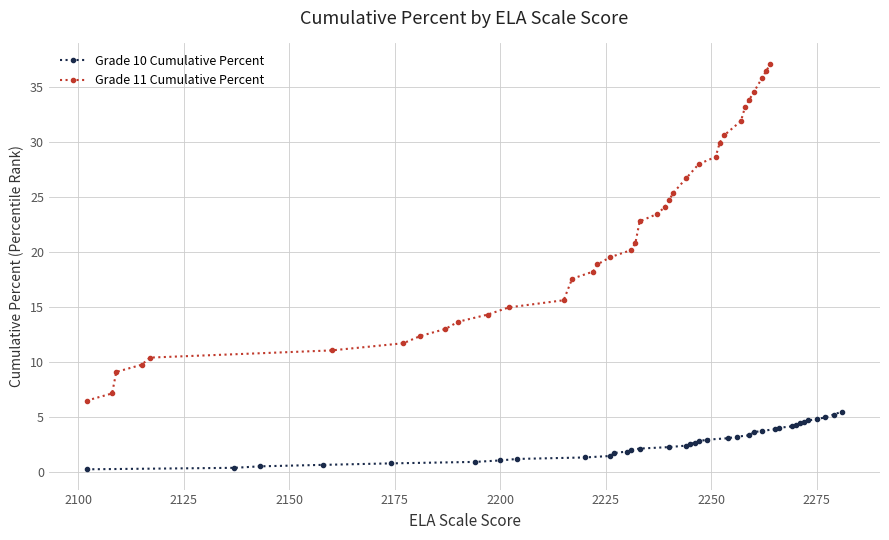

Which series has the largest total across all categories?

Grade 11 Cumulative Percent